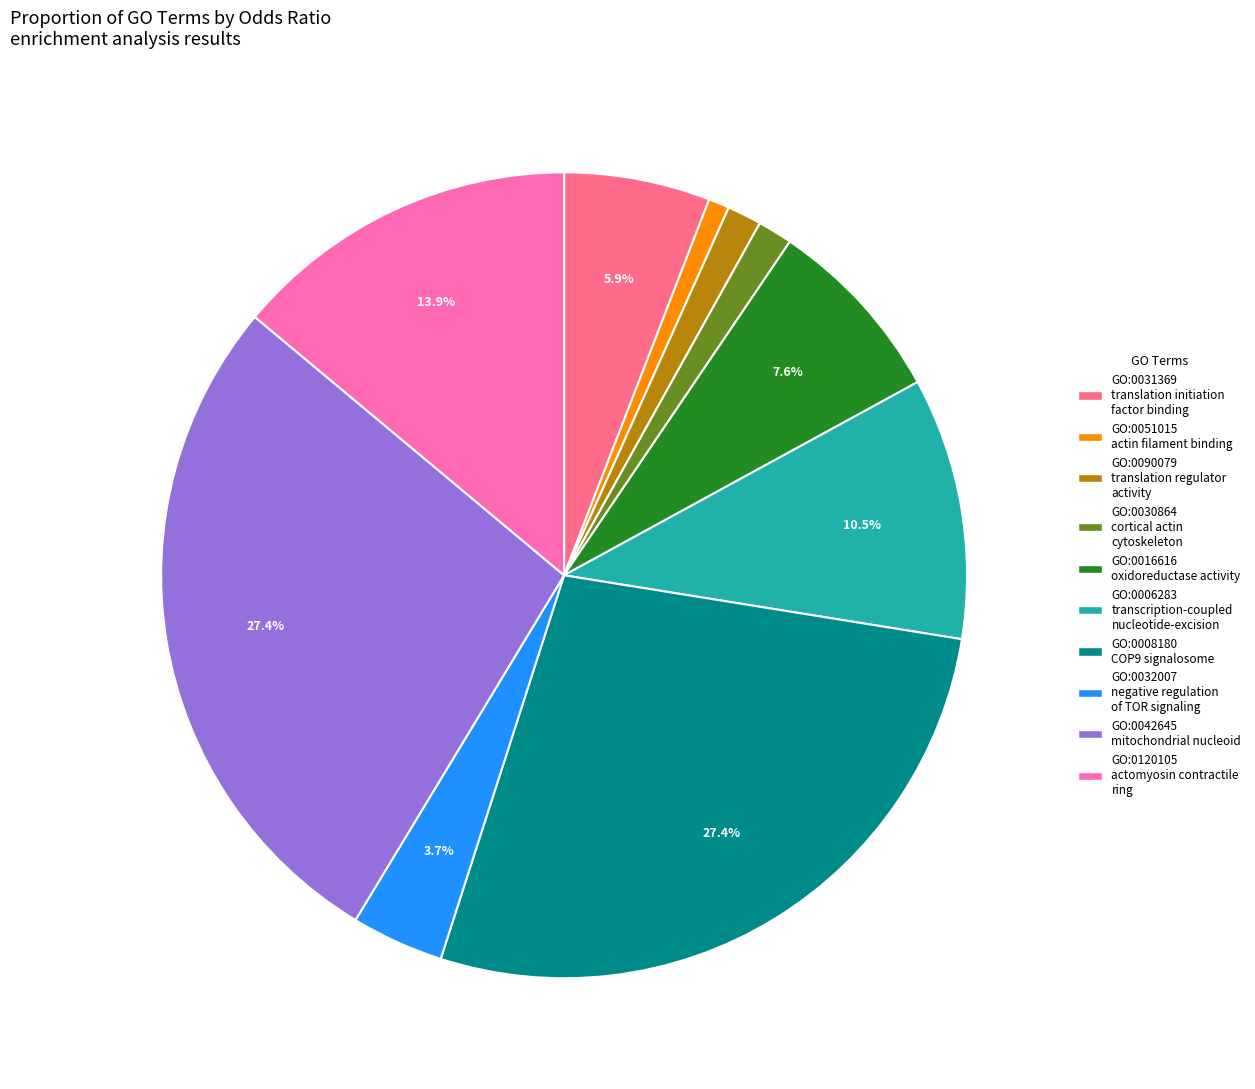

What is the smallest slice in the pie chart?

GO:0051015